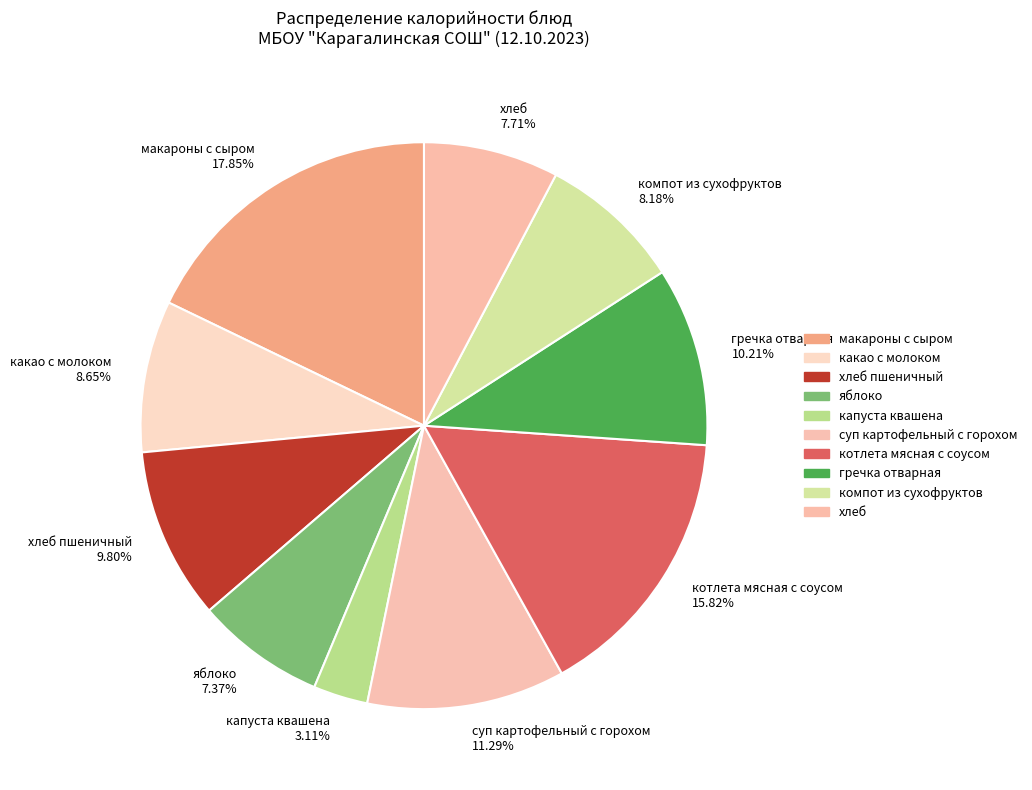

How many slices are in this pie chart?

10